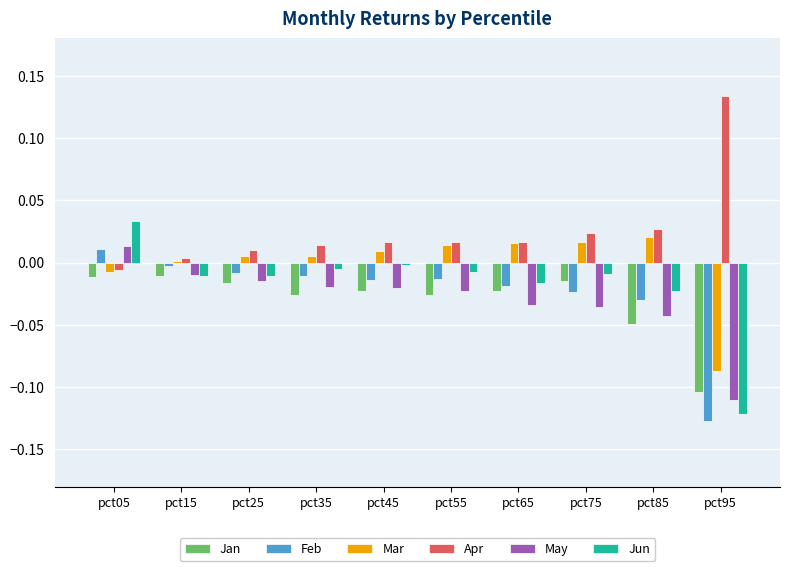

Is the value of Mar at pct75 greater than the value of Feb at pct75?

Yes